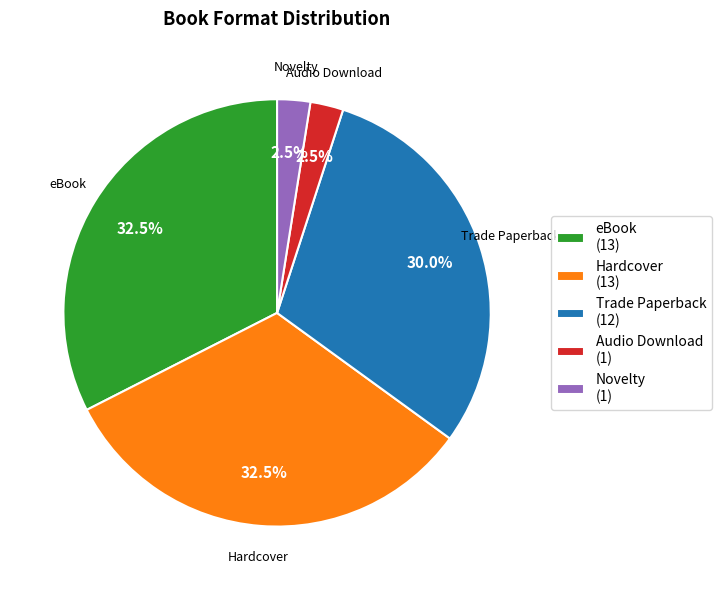

Between Trade Paperback and eBook, which is larger?

eBook